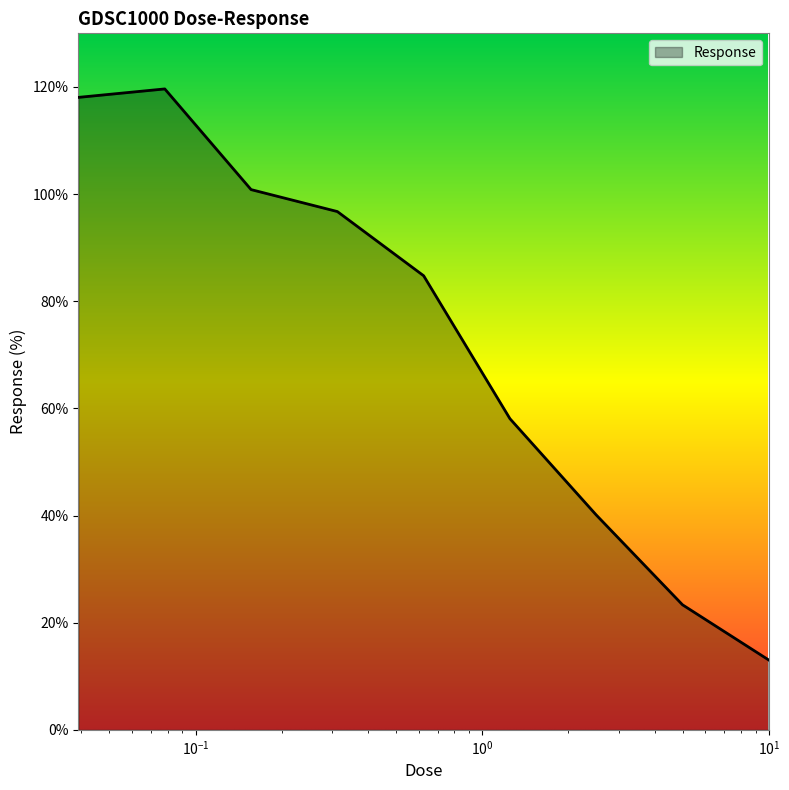

How many lines are shown in the chart?

1